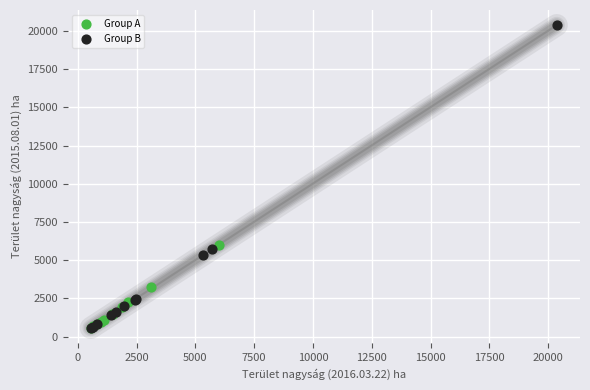

Which series has the widest spread of Y values?

Group B